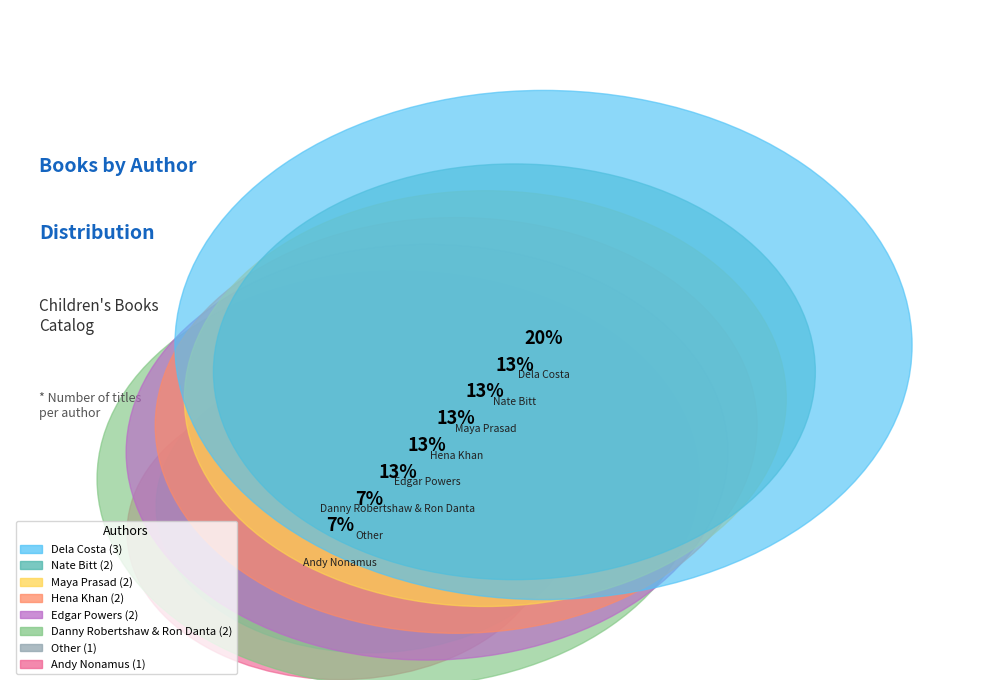

Rank the categories by value from lowest to highest.

Andy Nonamus, Other, Danny Robertshaw & Ron Danta, Maya Prasad, Hena Khan, Edgar Powers, Nate Bitt, Dela Costa